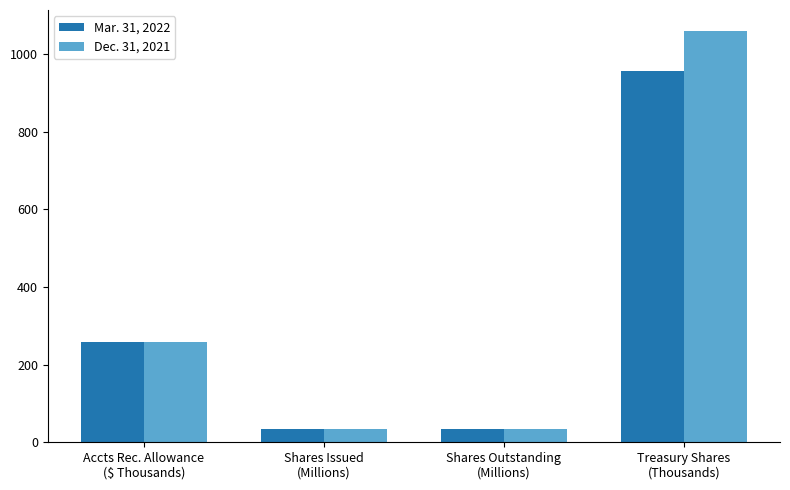

What is the difference between the maximum and second lowest values in the Mar. 31, 2022 series?

921.6